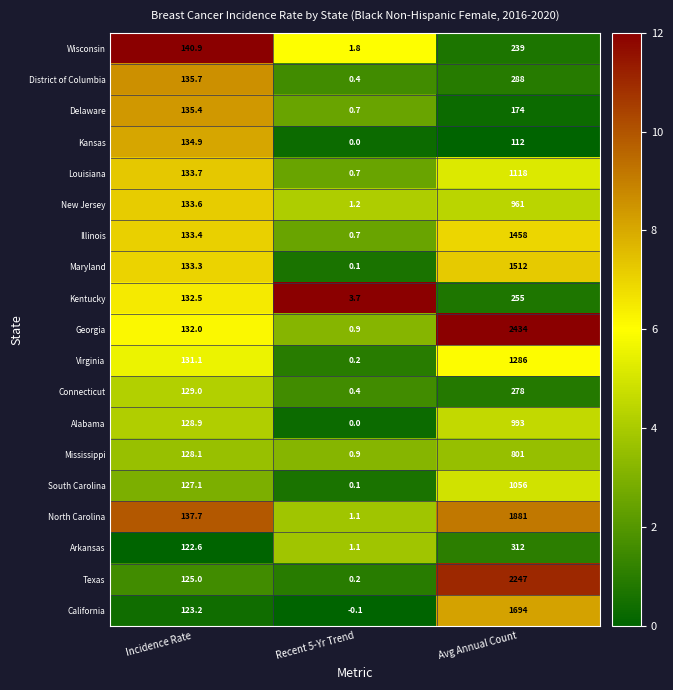

At which category is the sum across all series the highest?

Avg Annual Count